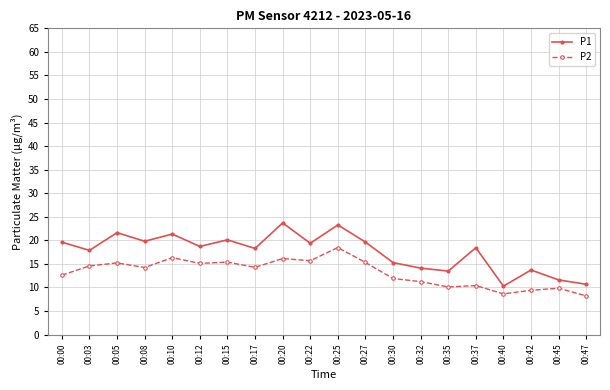

The value of P2 at 00:17 is 20.8. True or false?

False